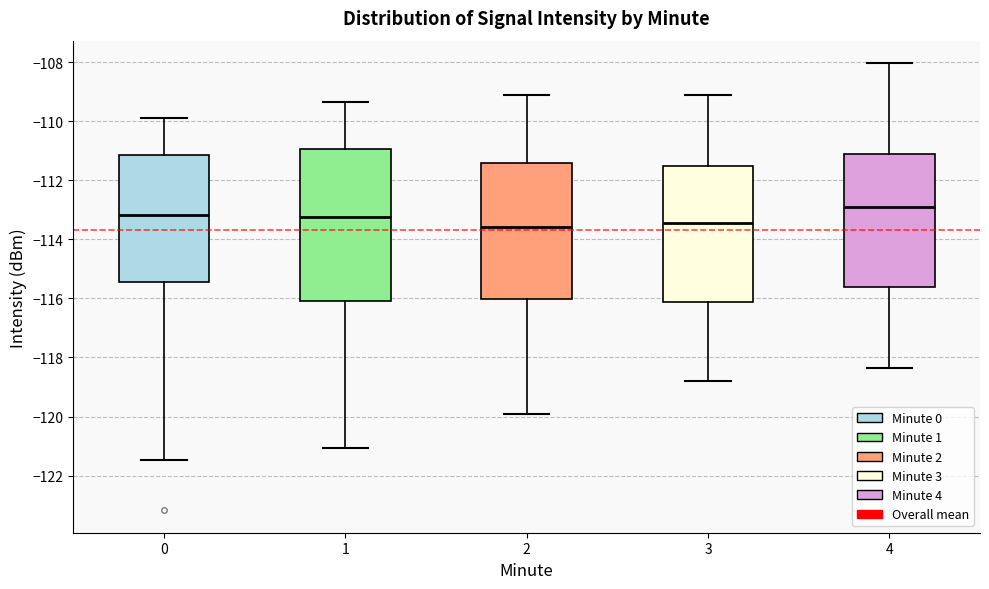

Reading left to right, read every box against the y-axis: the position of its median line, the range the box covers, and the ends of its whiskers. The values are not printed on the chart, so give them approximately, as read against the axis.

0: median -113.2, box -115.4 to -111.2, whiskers -121.4 to -109.8
1: median -113.2, box -116.0 to -111.0, whiskers -121.0 to -109.4
2: median -113.6, box -116.0 to -111.4, whiskers -120.0 to -109.2
3: median -113.4, box -116.2 to -111.6, whiskers -118.8 to -109.2
4: median -113.0, box -115.6 to -111.2, whiskers -118.4 to -108.0